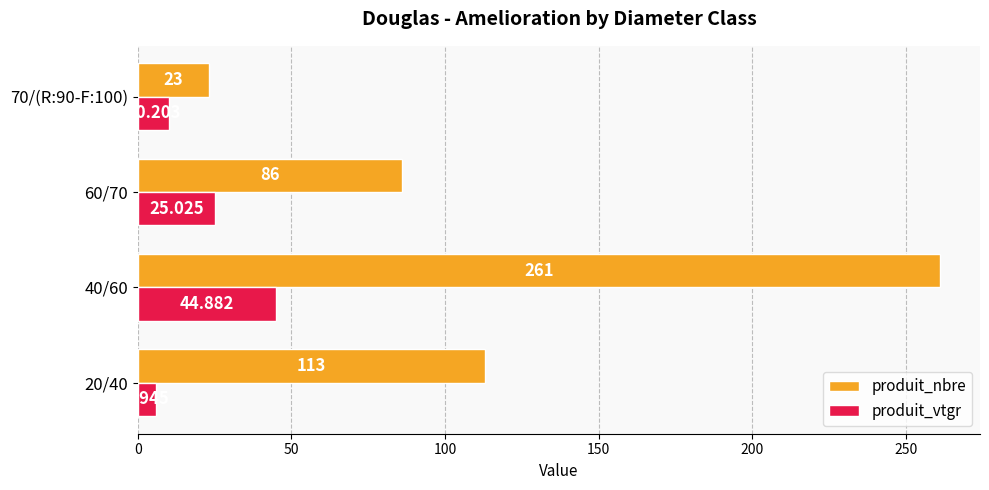

Is the value of produit_vtgr at 60/70 greater than the value of produit_nbre at 60/70?

No